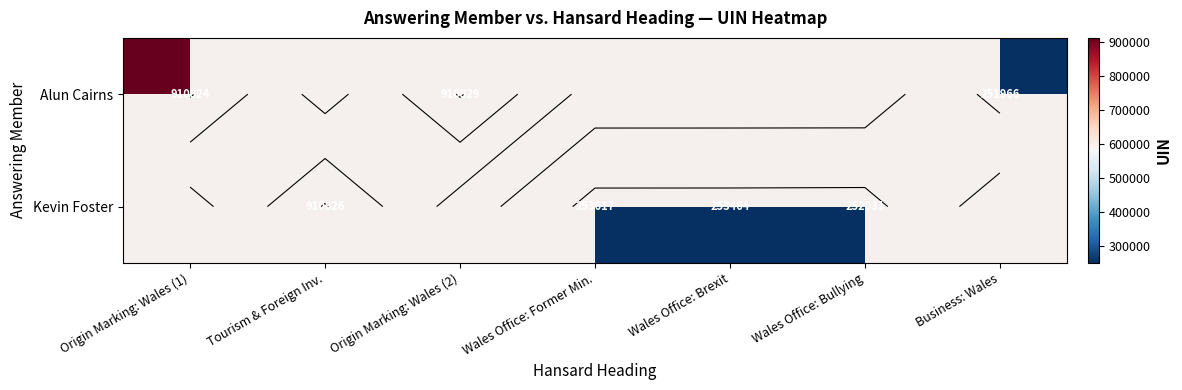

How many positive values does the Kevin Foster series have?

4